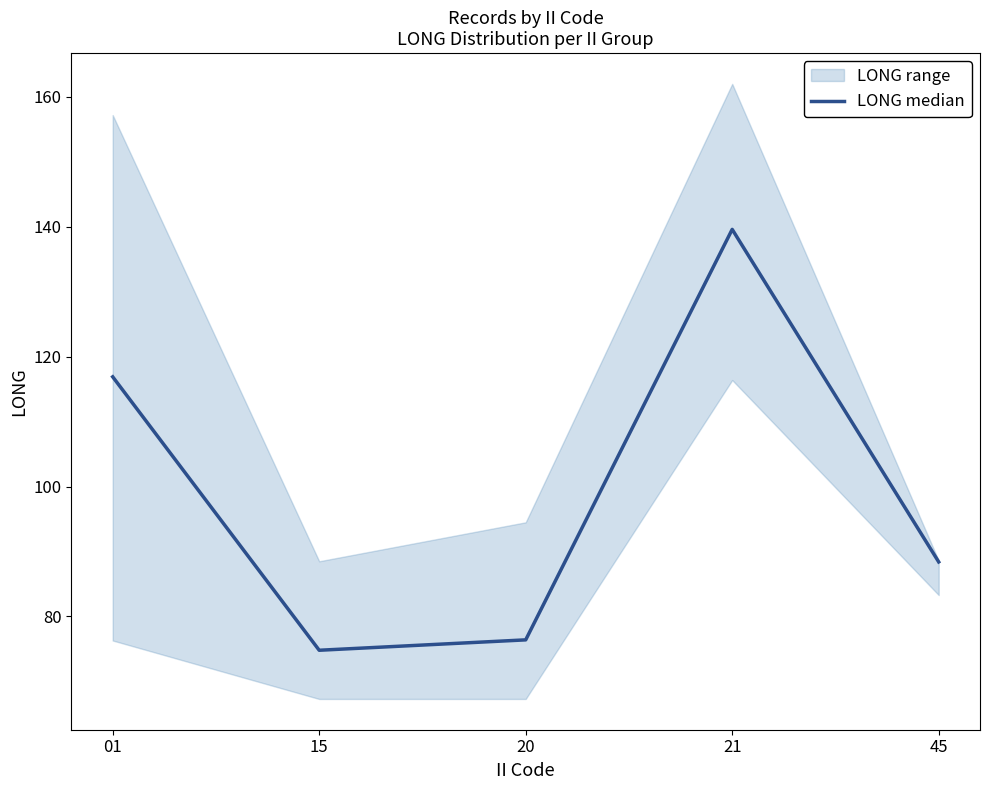

The chart shows a value of 116.9 at 01. True or false?

True